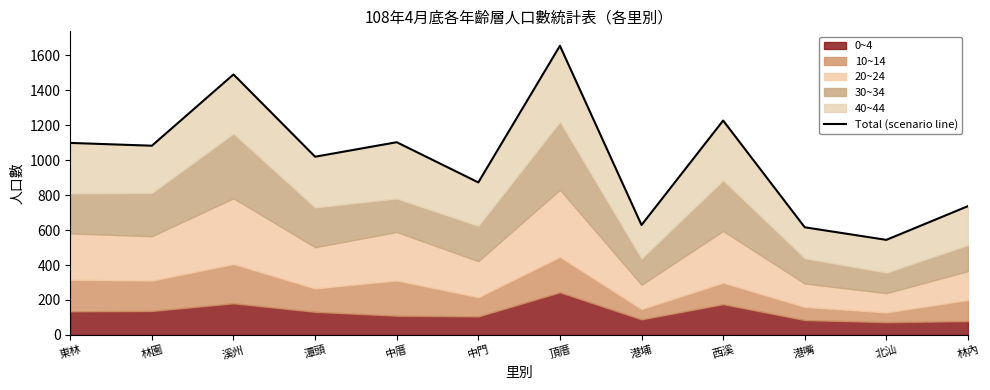

Reading left to right, list all the values displayed in this chart.

東林=1099	林園=1083	溪州=1491	潭頭=1020	中厝=1103	中門=873	頂厝=1655	港埔=629	西溪=1227	港嘴=616	北汕=544	林內=737